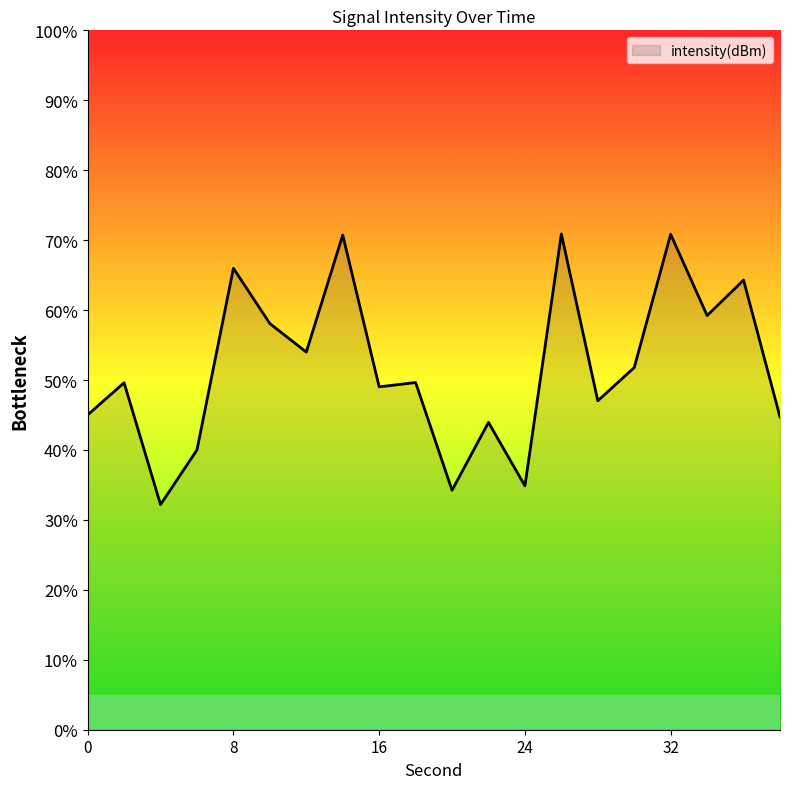

True or false: there are more than 0 points higher than both neighbors.

True